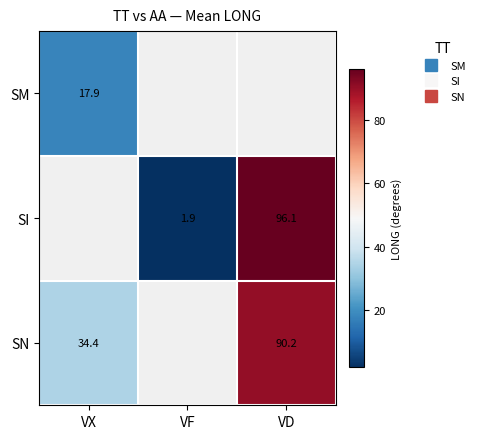

Is the value of SI at VD greater than the value of SN at VX?

Yes